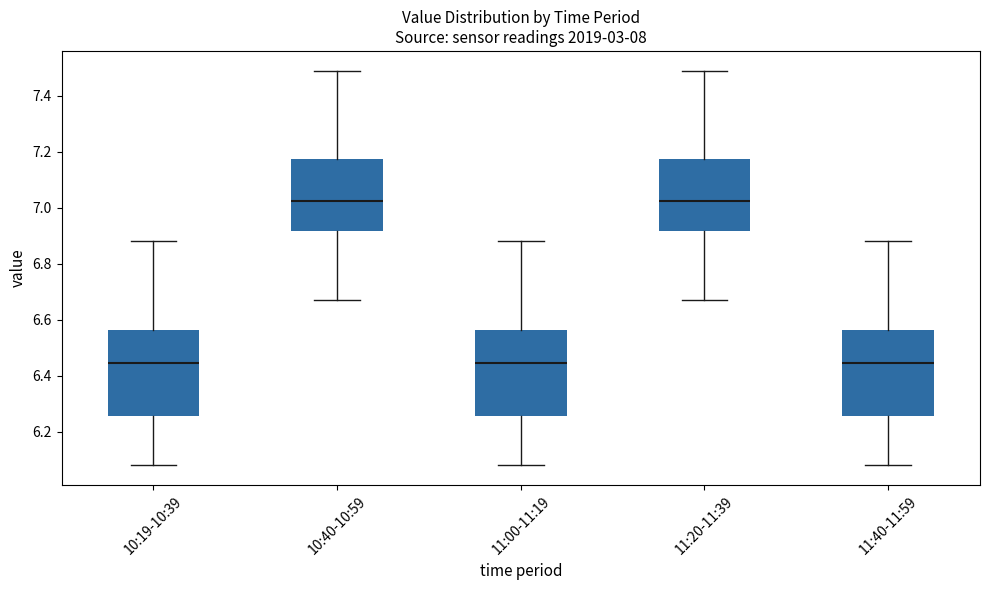

Reading left to right, read every box against the y-axis: the position of its median line, the range the box covers, and the ends of its whiskers. The values are not printed on the chart, so give them approximately, as read against the axis.

10:19-10:39: median 6.44, box 6.26 to 6.56, whiskers 6.08 to 6.88
10:40-10:59: median 7.02, box 6.92 to 7.18, whiskers 6.68 to 7.50
11:00-11:19: median 6.44, box 6.26 to 6.56, whiskers 6.08 to 6.88
11:20-11:39: median 7.02, box 6.92 to 7.18, whiskers 6.68 to 7.50
11:40-11:59: median 6.44, box 6.26 to 6.56, whiskers 6.08 to 6.88